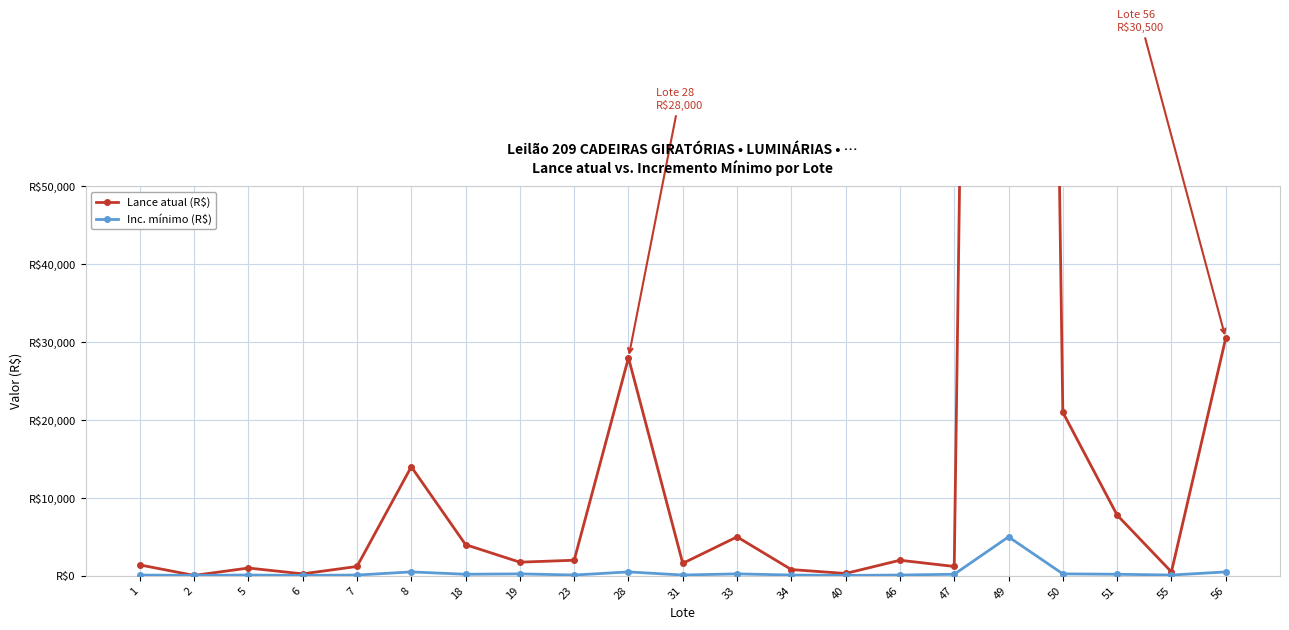

In Lance atual (R$), how many points are lower than both neighbors (excluding endpoints)?

7